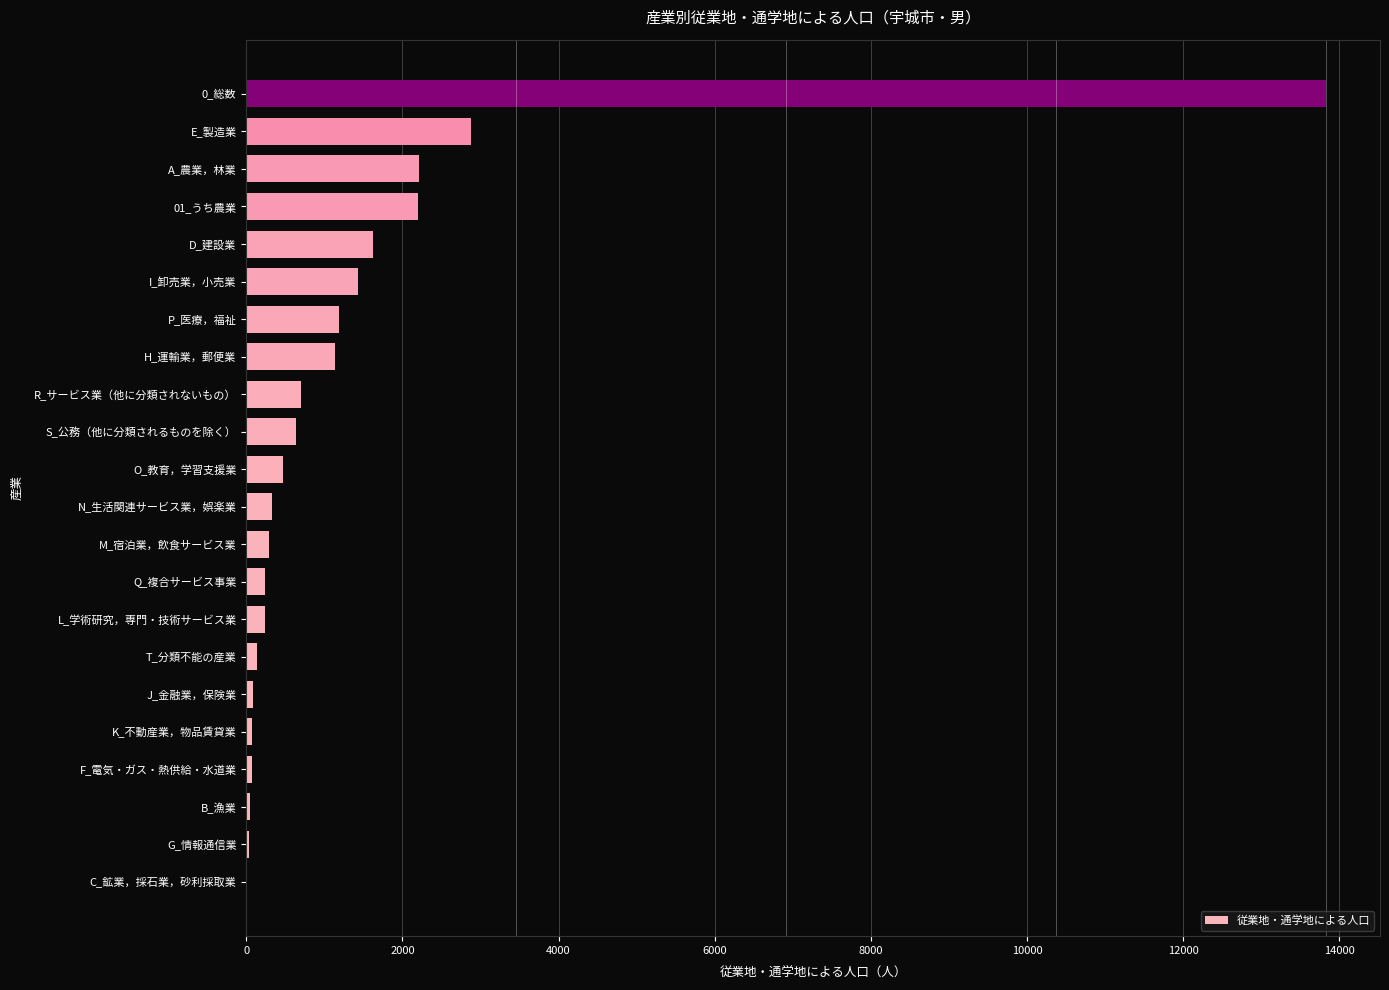

What is the sum of all values?

29862